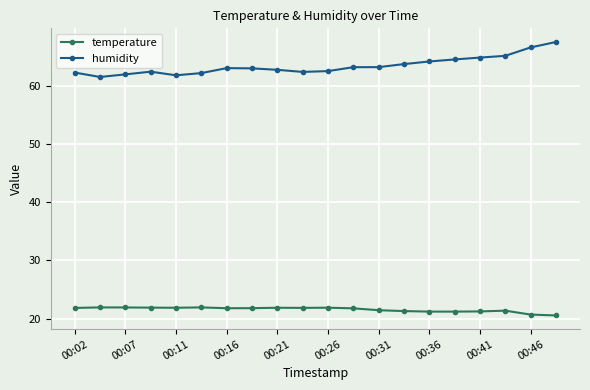

Does the chart have visible grid lines?

Yes